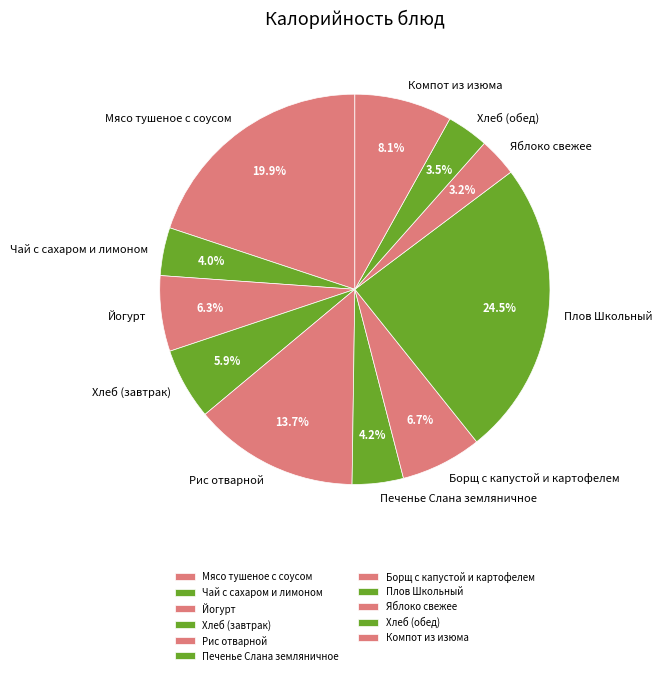

Which category has the biggest portion of the pie?

Плов Школьный